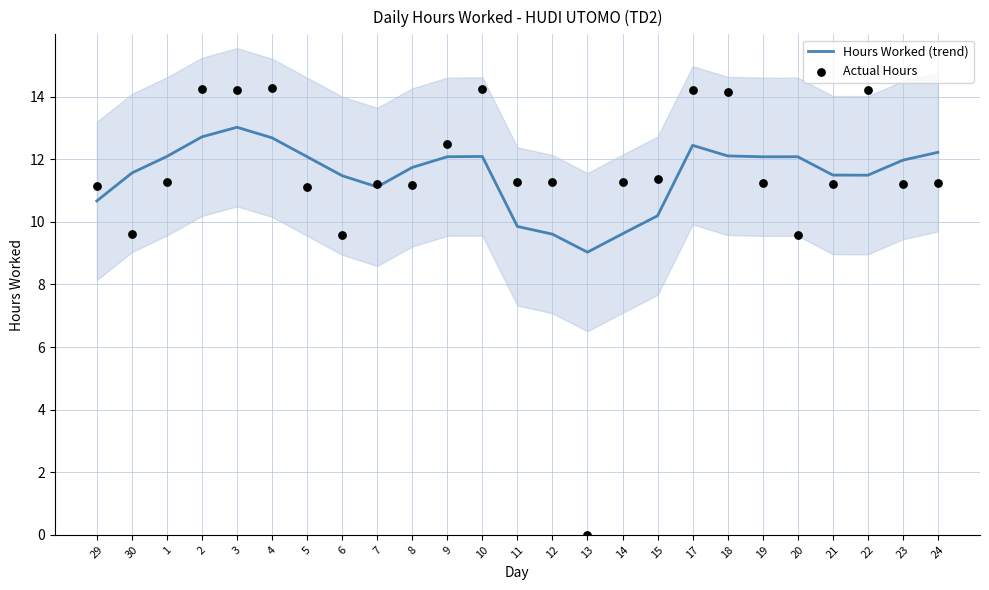

At how many categories does at least one series exceed 0?

25